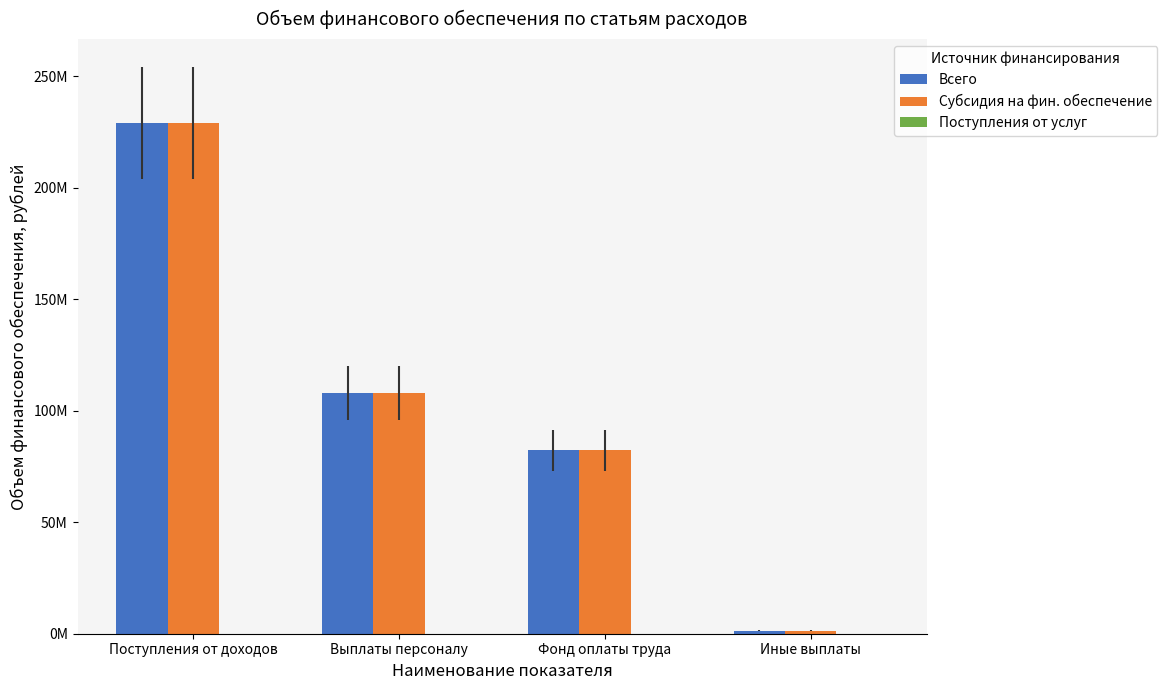

What is the label of the 2nd bar from the left?

Выплаты персоналу